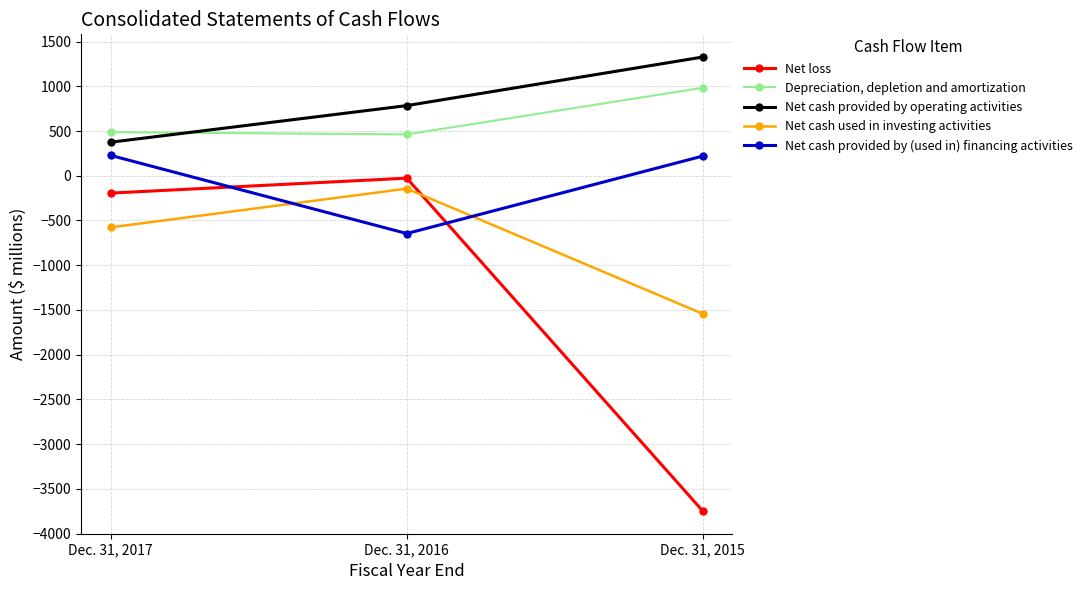

Which series changed the most between Dec. 31, 2016 and Dec. 31, 2015?

Net loss